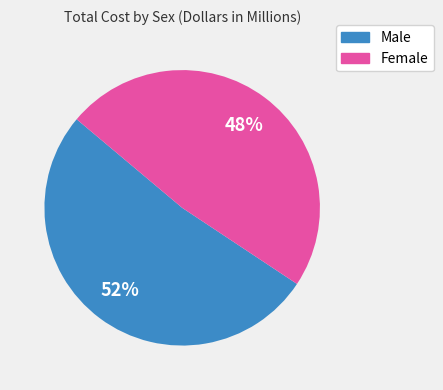

How many segments does this pie chart have?

2